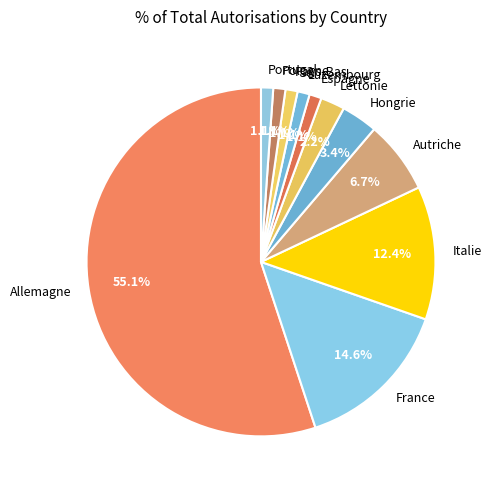

Which category has the biggest portion of the pie?

Allemagne